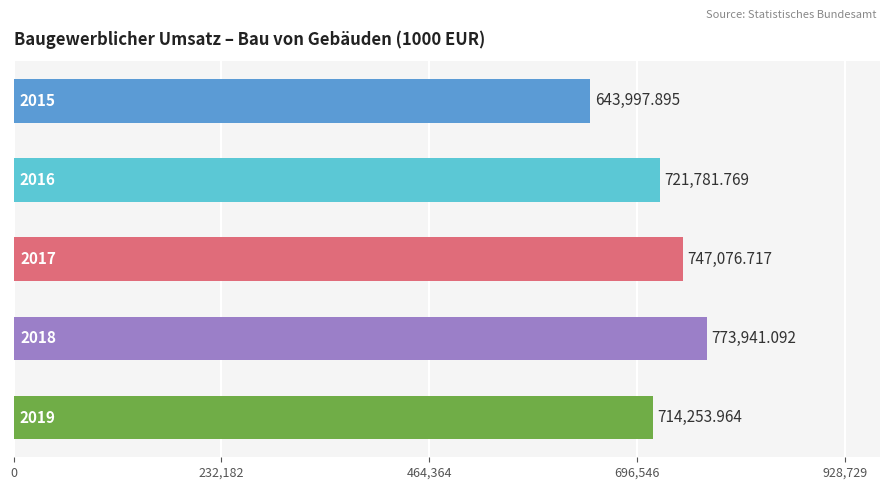

How many bars are there in total?

5